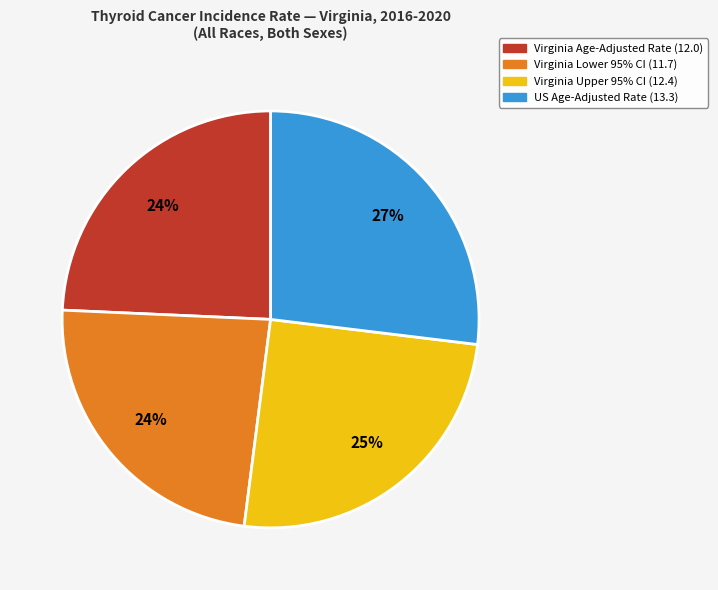

To the nearest percent, what is the difference between the largest and smallest slice percentages?

3%